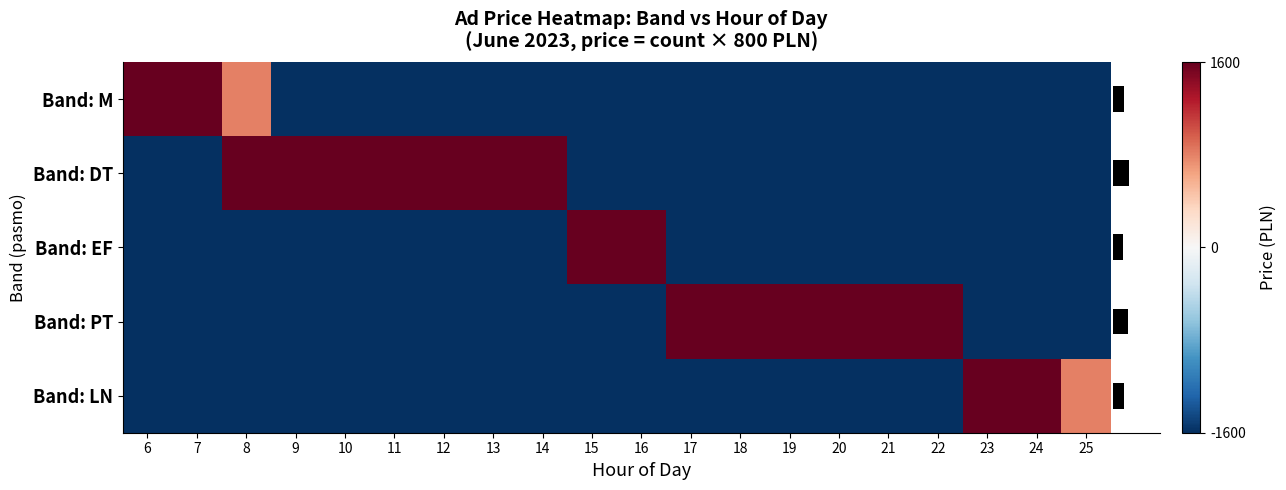

Which series changed the most between 7 and 9?

Band: M